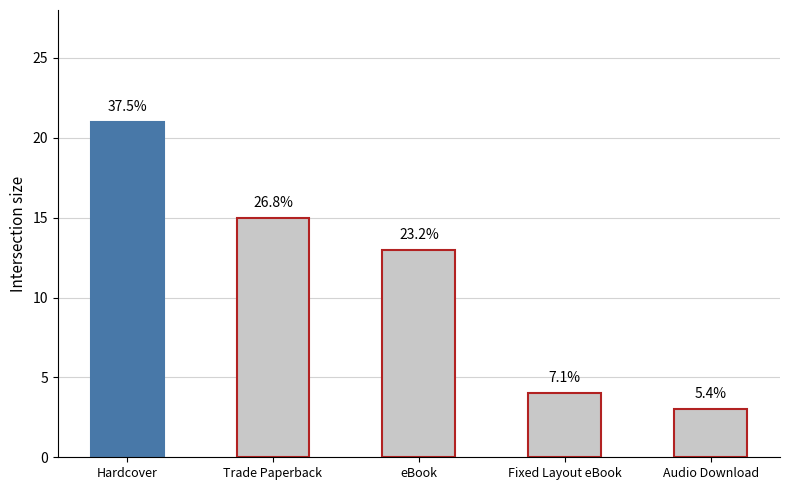

How many bars are there in total?

5